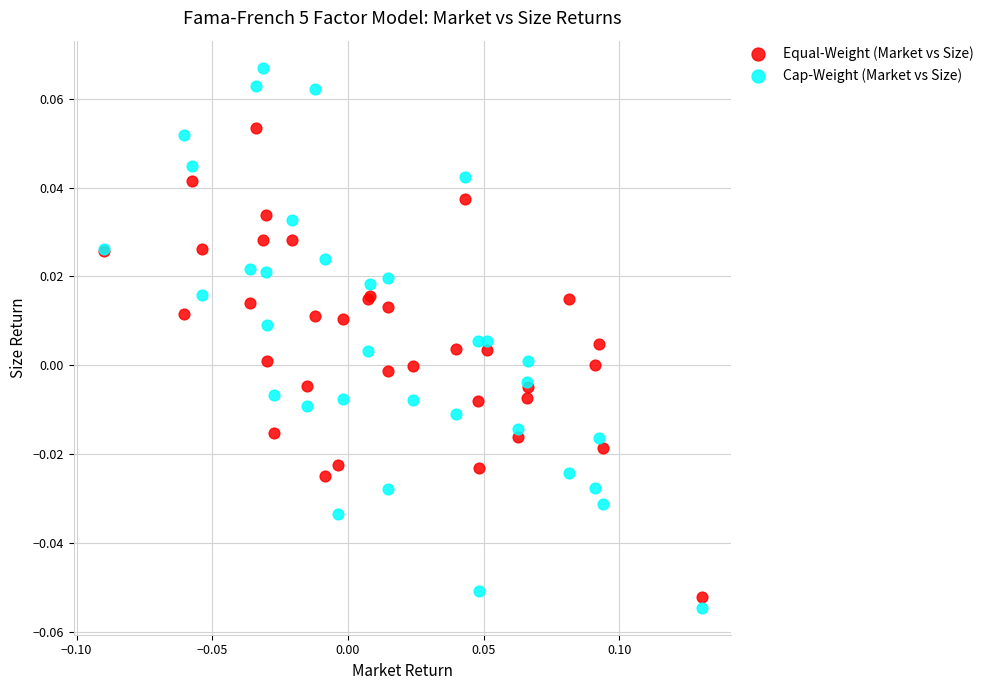

What are all the series names shown in the legend?

Equal-Weight (Market vs Size), Cap-Weight (Market vs Size)